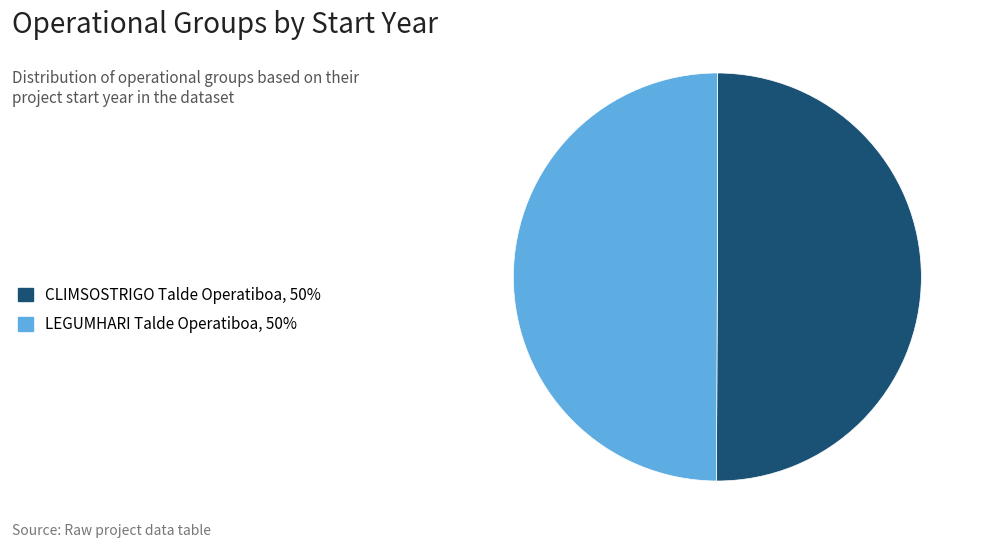

Combined, do CLIMSOSTRIGO Talde Operatiboa, 50% and LEGUMHARI Talde Operatiboa, 50% account for over 50%?

Yes